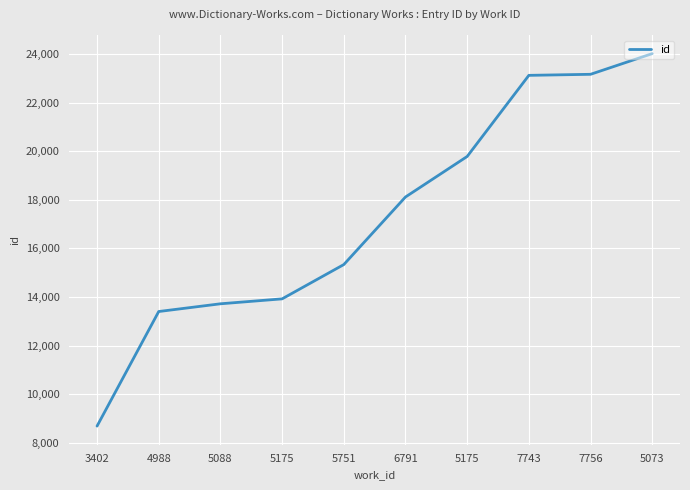

What is the change in value from 5751 to 6791?

+2781